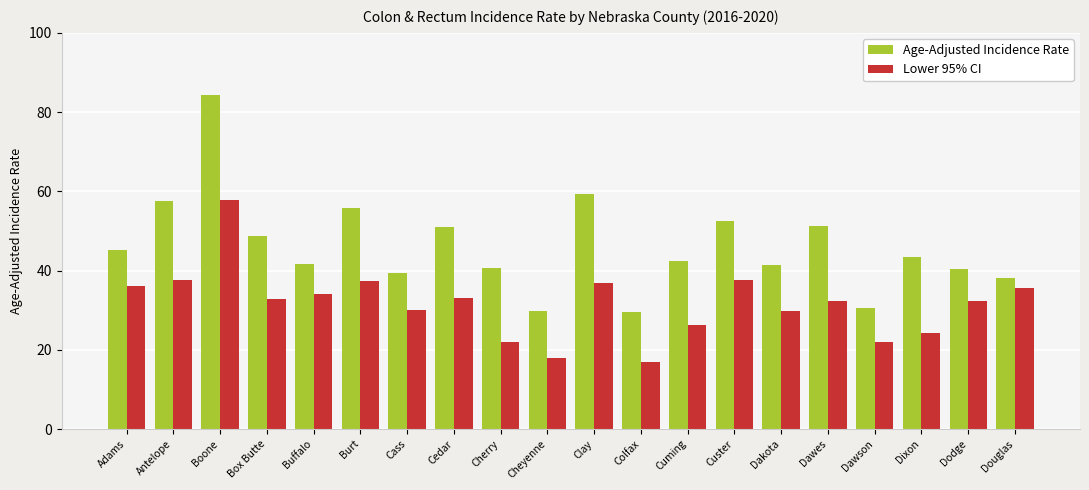

How many bars are there in each group?

2